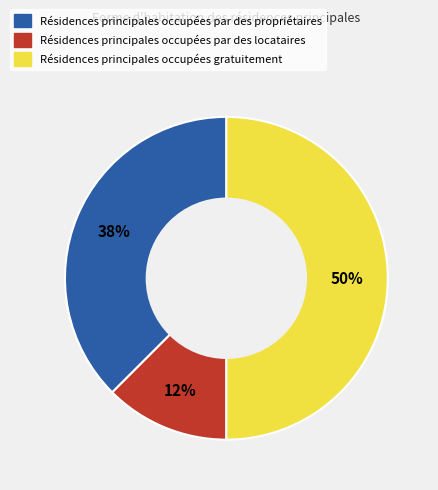

To the nearest percent, what is the average slice percentage?

33%